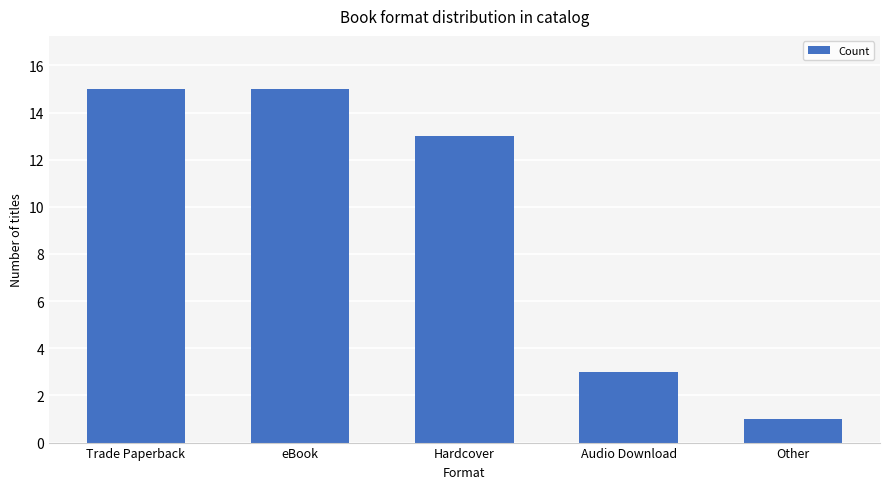

How many data points does each series have?

5